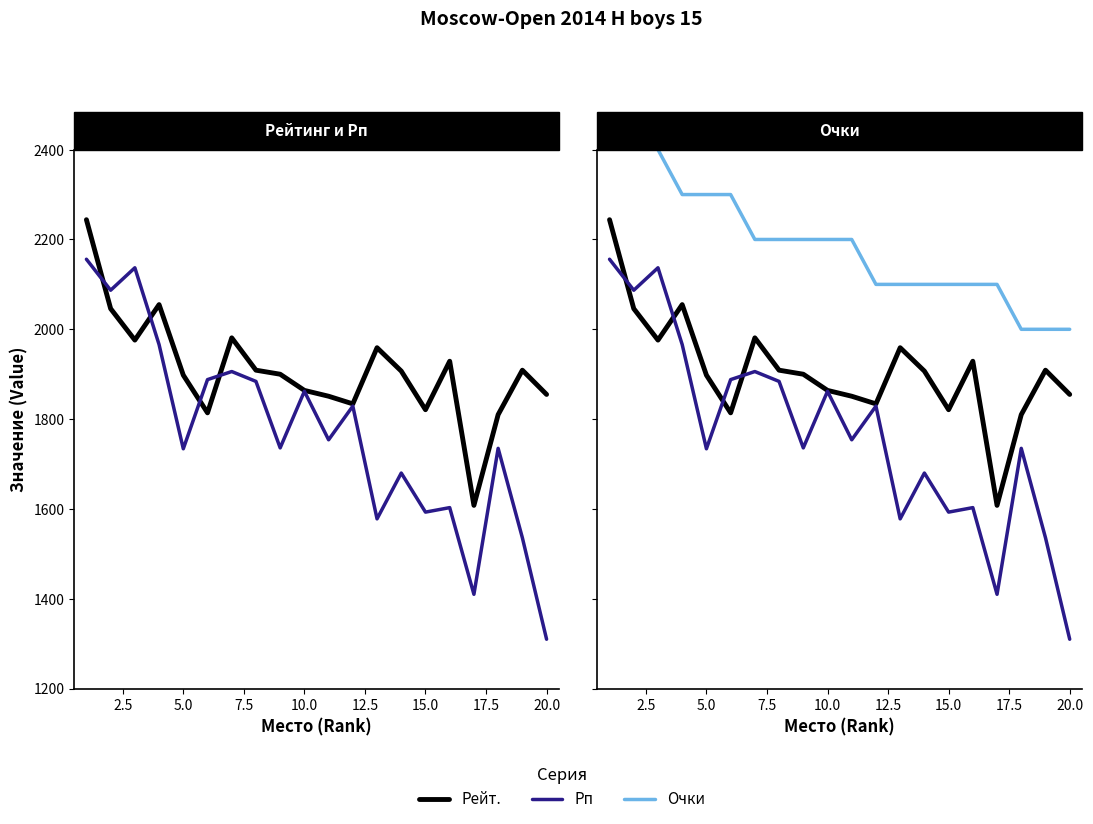

Rank the series by their average value, from highest to lowest.

Очки, Рейт., Рп